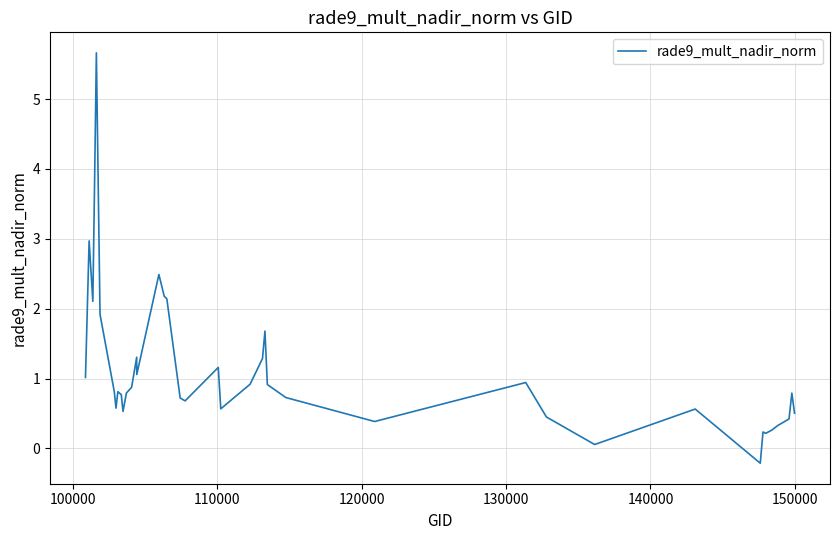

Count the number of values greater than 0.

39